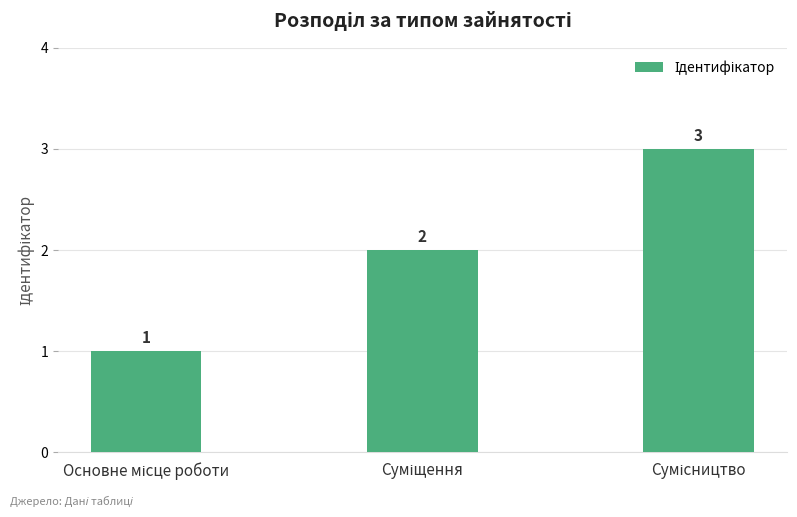

Does the chart contain any negative values?

No